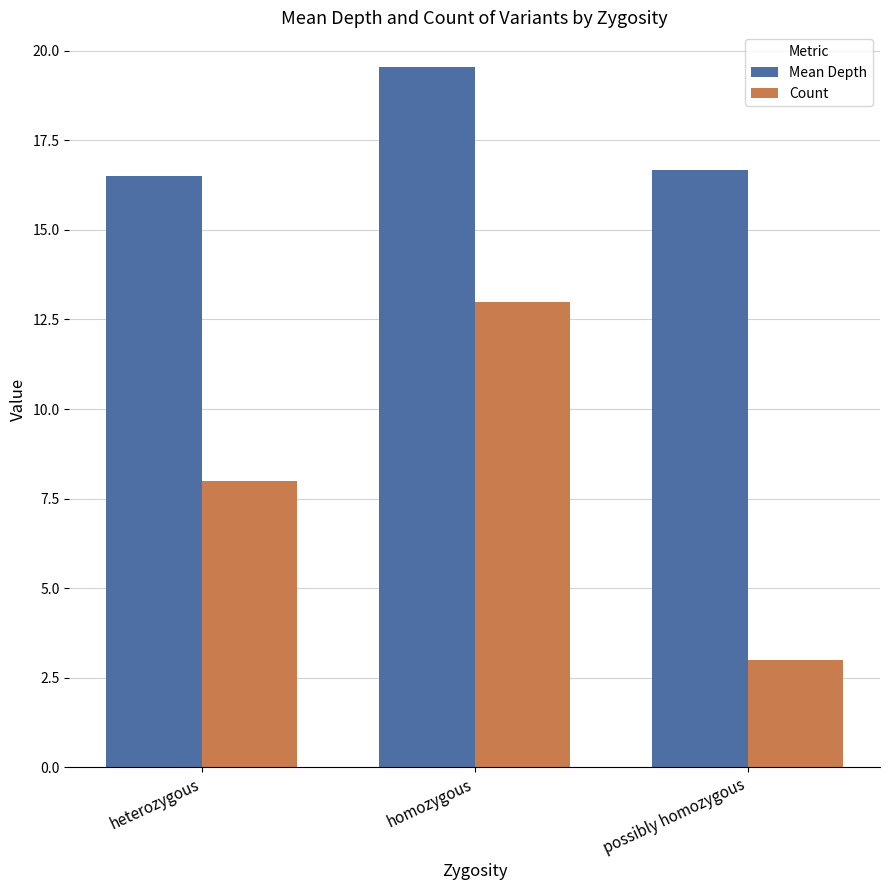

How many groups of bars are there?

3